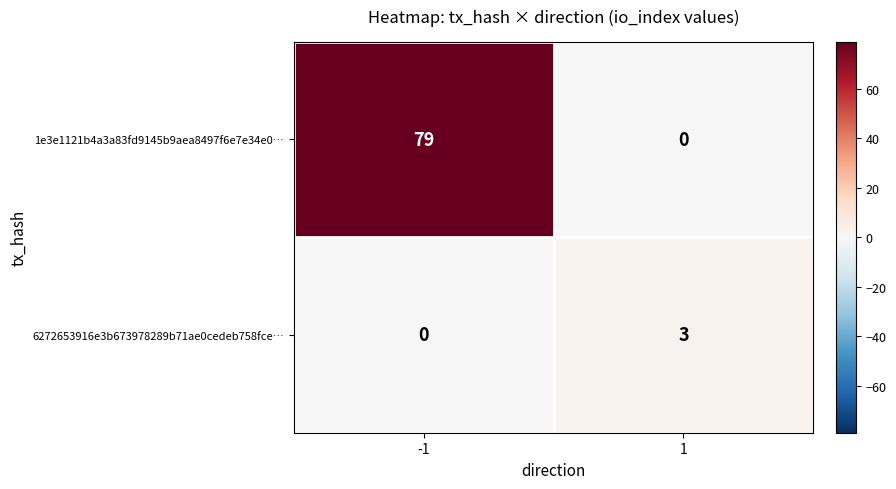

Count the number of categories in the chart.

2